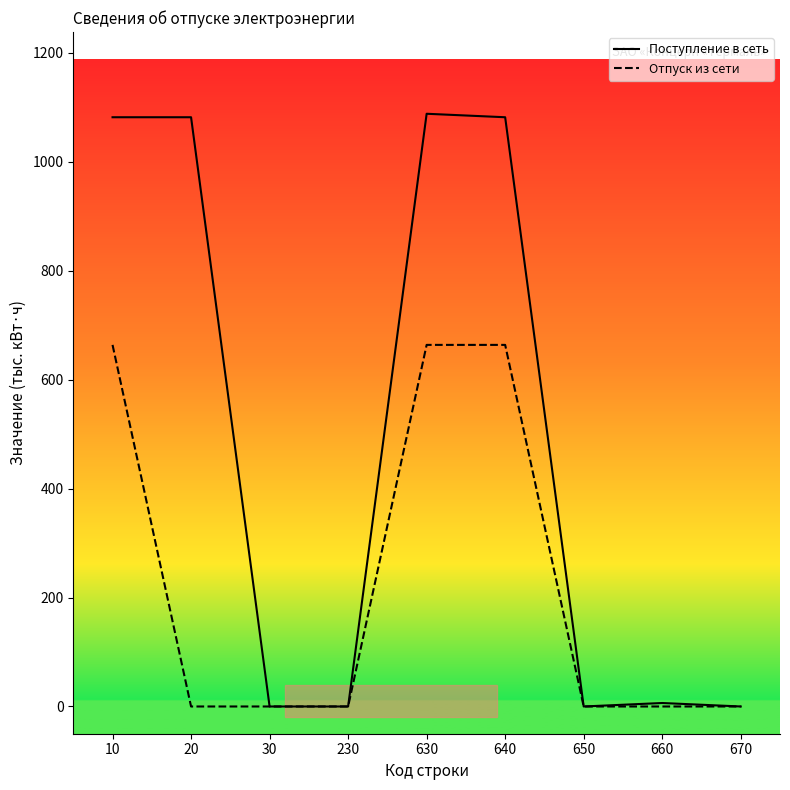

What is the maximum value shown in the chart?

1088.1